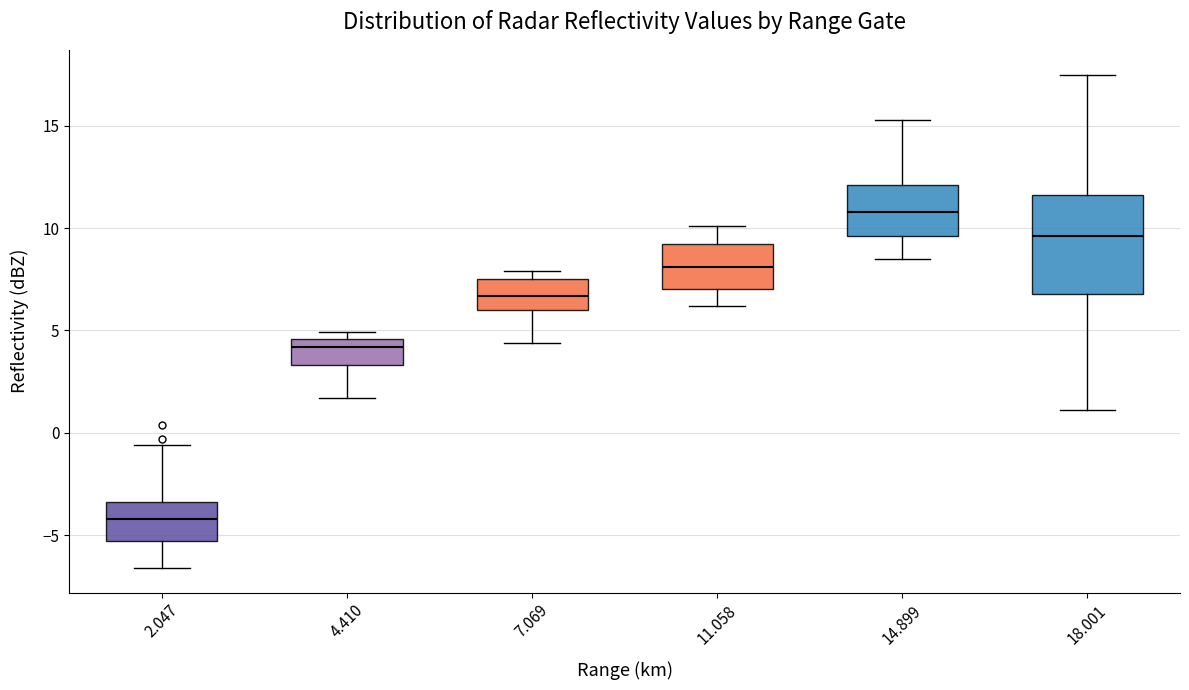

Where does the upper whisker of the box at x = 14.899 end on the y-axis? The values are not printed on the chart, so give them approximately, as read against the axis.

15.5